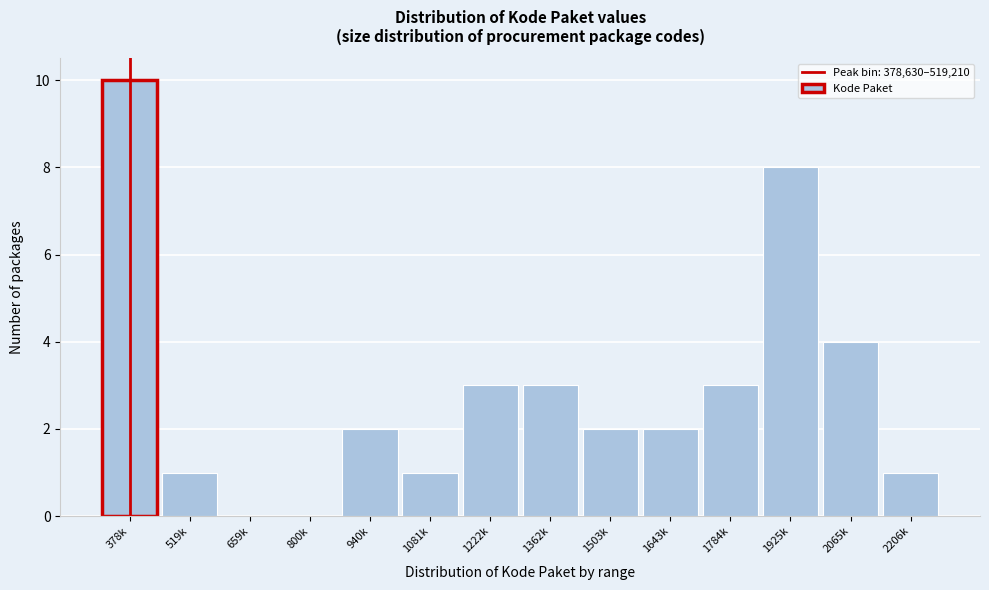

Reading left to right, extract all data points from this chart.

378k=10	519k=1	659k=0	800k=0	940k=2	1081k=1	1222k=3	1362k=3	1503k=2	1643k=2	1784k=3	1925k=8	2065k=4	2206k=1